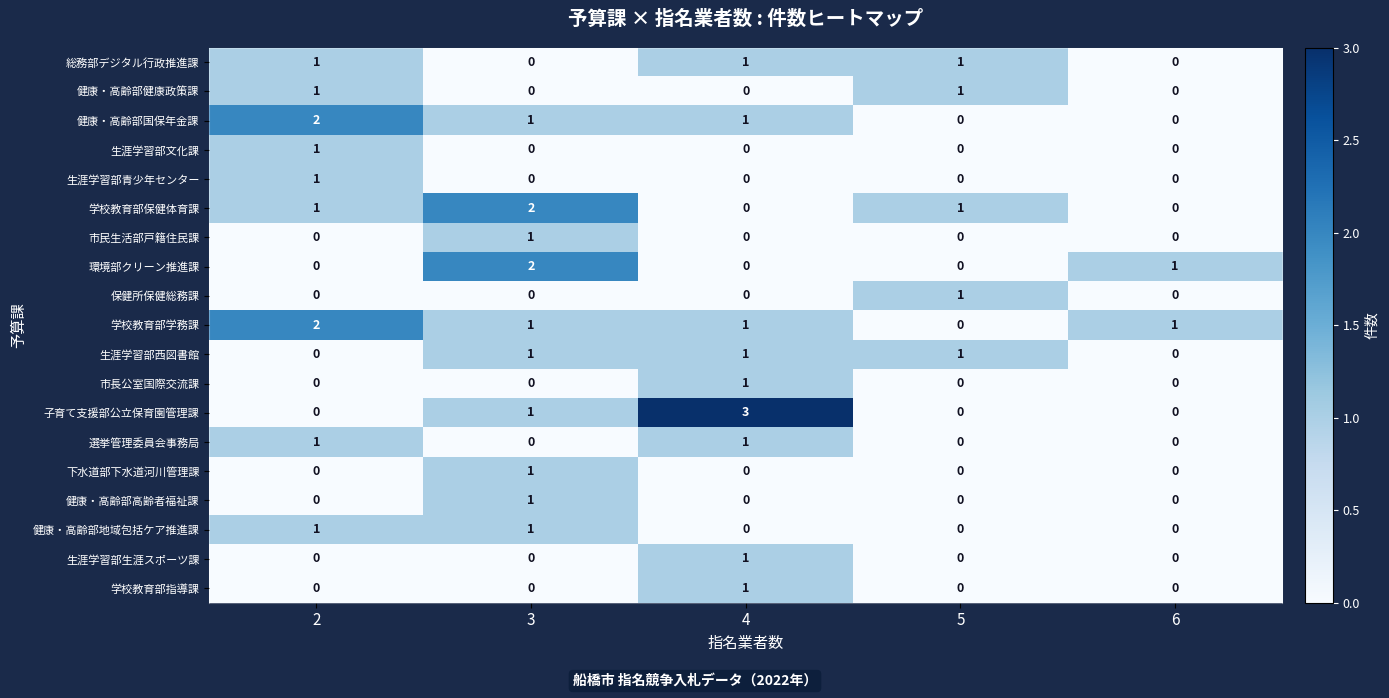

What is the spread (max minus min) of values at 3?

2